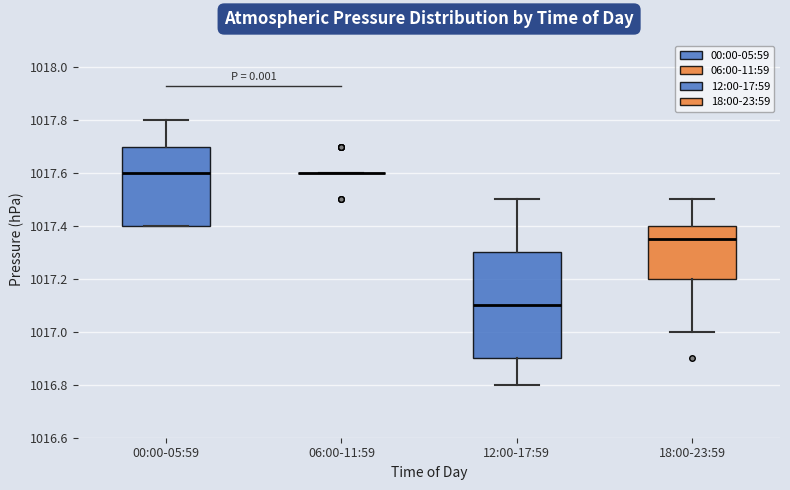

Where does the upper whisker of the box for 18:00-23:59 end on the y-axis? The values are not printed on the chart, so give them approximately, as read against the axis.

1017.50